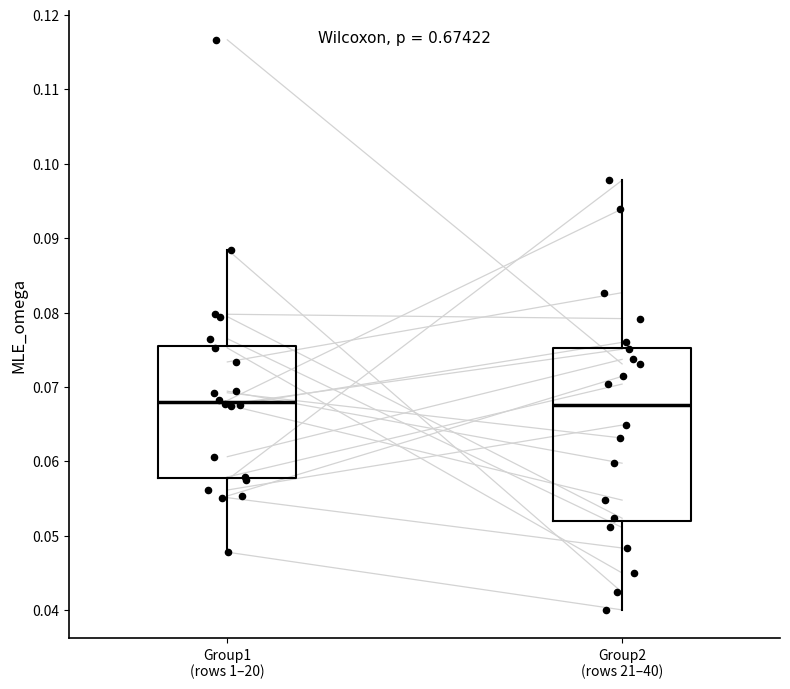

Reading left to right, read every box against the y-axis: the position of its median line, the range the box covers, and the ends of its whiskers. The values are not printed on the chart, so give them approximately, as read against the axis.

Group1 (rows 1–20): median 0.068, box 0.058 to 0.076, whiskers 0.048 to 0.088
Group2 (rows 21–40): median 0.068, box 0.052 to 0.075, whiskers 0.040 to 0.098